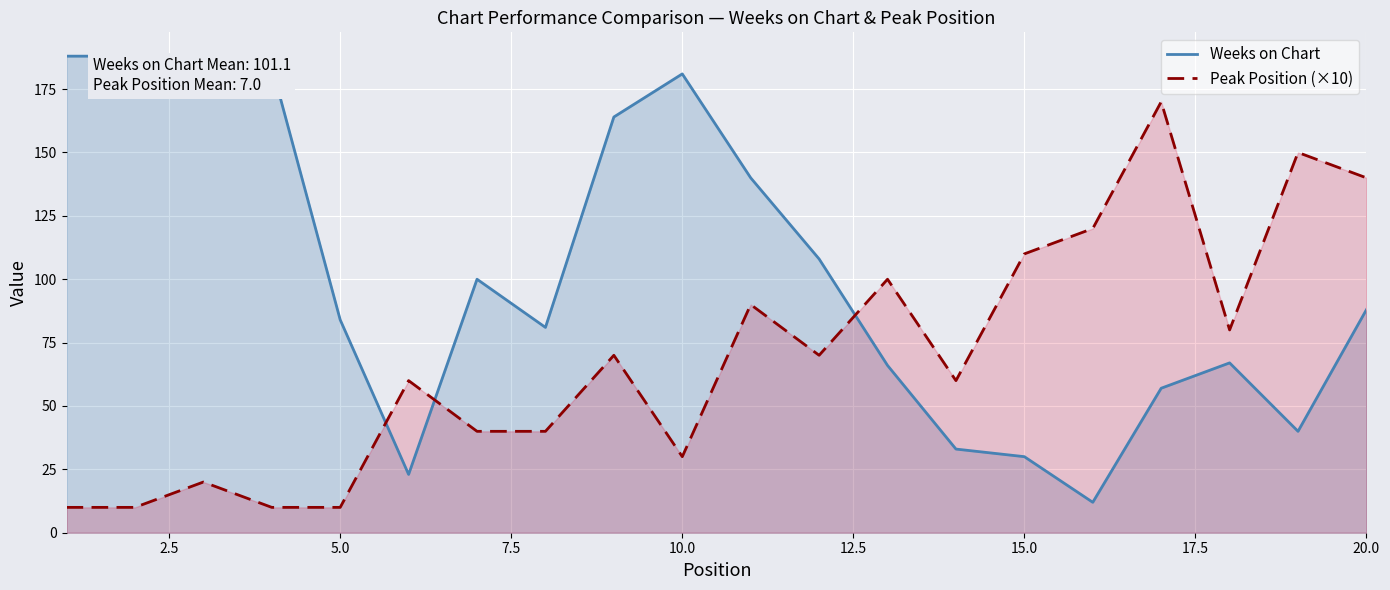

What is the difference between the maximum and minimum values in the Weeks on Chart series?

176